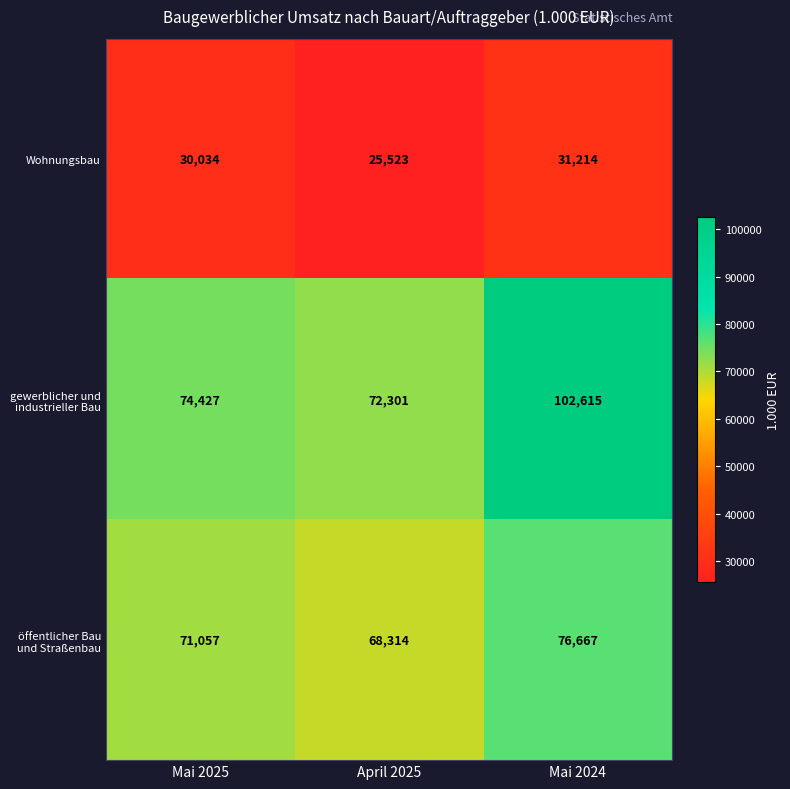

Which series has the largest range (max minus min)?

gewerblicher und industrieller Bau